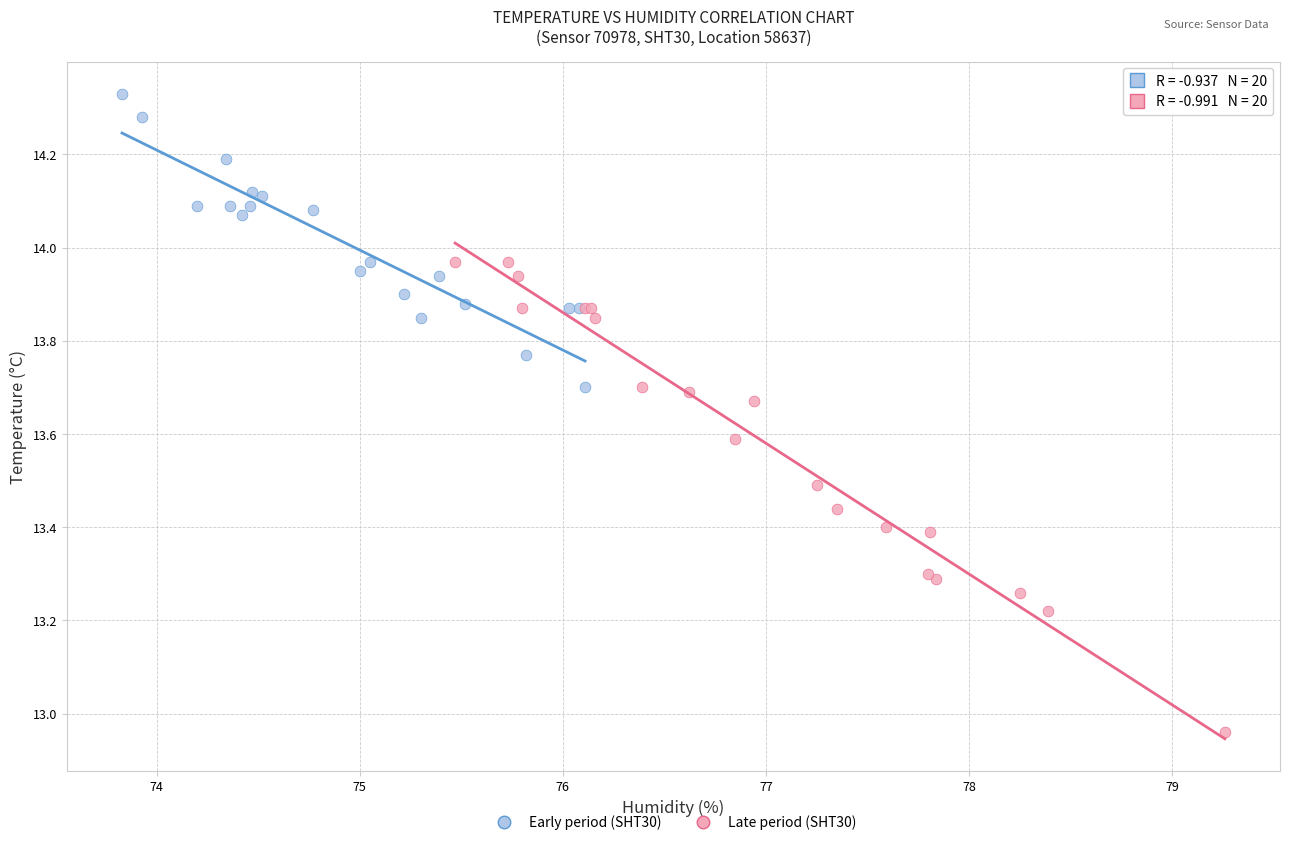

Which series reaches the maximum Y coordinate?

Early period (SHT30)